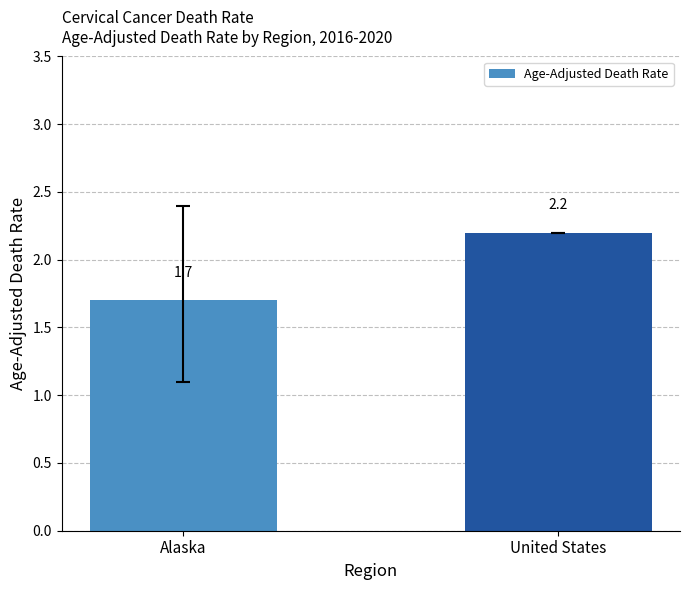

Where does the data first go above 2?

United States